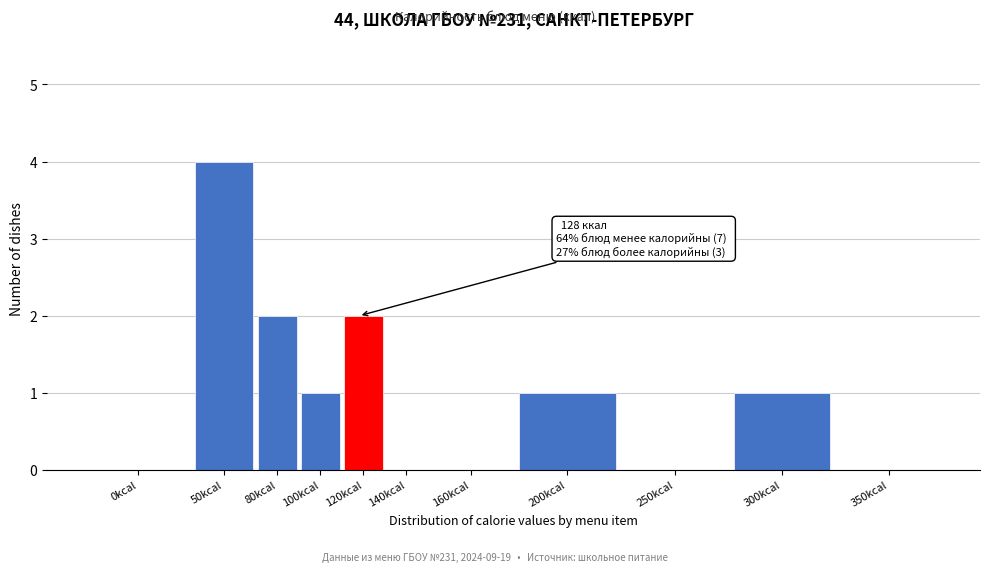

Reading left to right, list all the values displayed in this chart.

0kcal=0	50kcal=4	80kcal=2	100kcal=1	120kcal=2	140kcal=0	160kcal=0	200kcal=1	250kcal=0	300kcal=1	350kcal=0